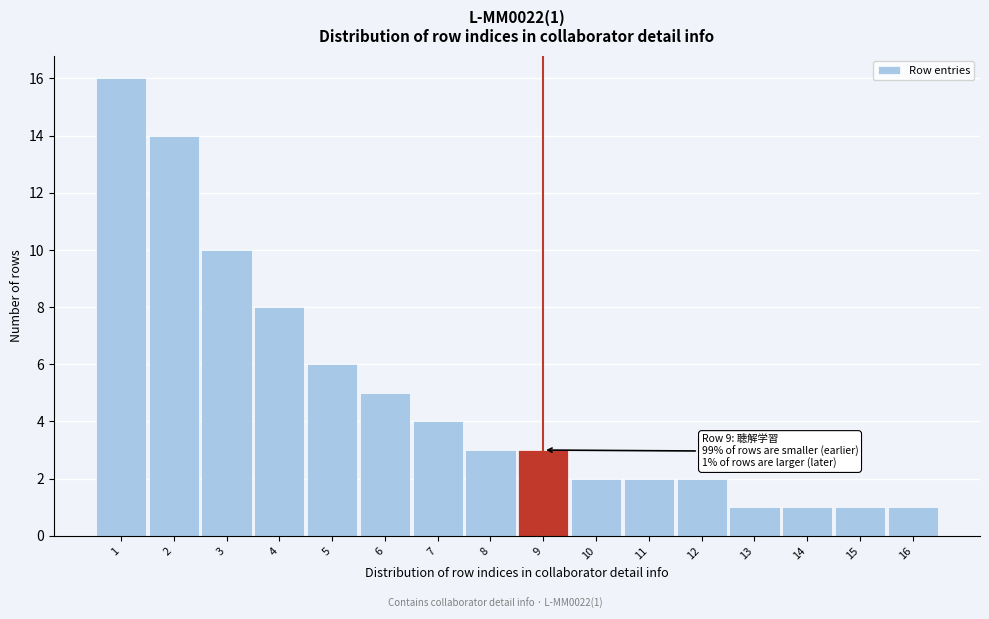

Reading left to right, transcribe all the data shown in this chart.

1=16	2=14	3=10	4=8	5=6	6=5	7=4	8=3	9=3	10=2	11=2	12=2	13=1	14=1	15=1	16=1